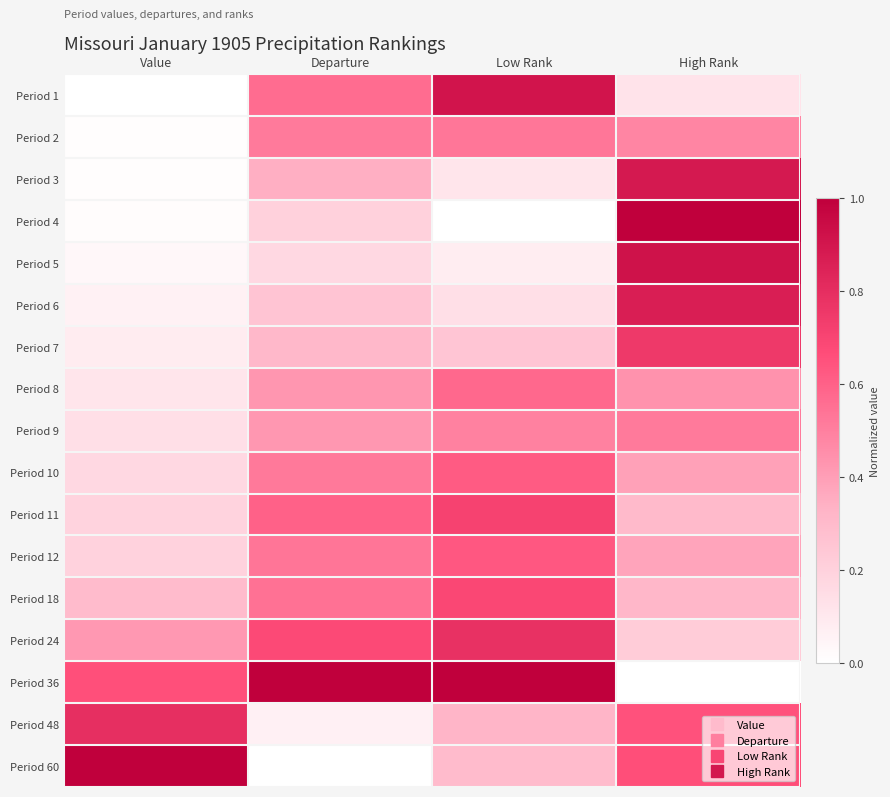

What is the spread (max minus min) of values at Low Rank?

1.0